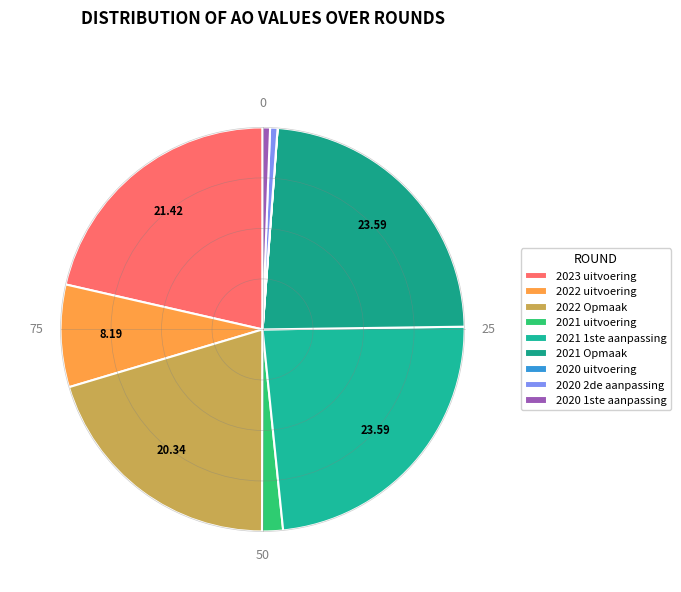

Which category has the smallest portion of the pie?

2020 uitvoering